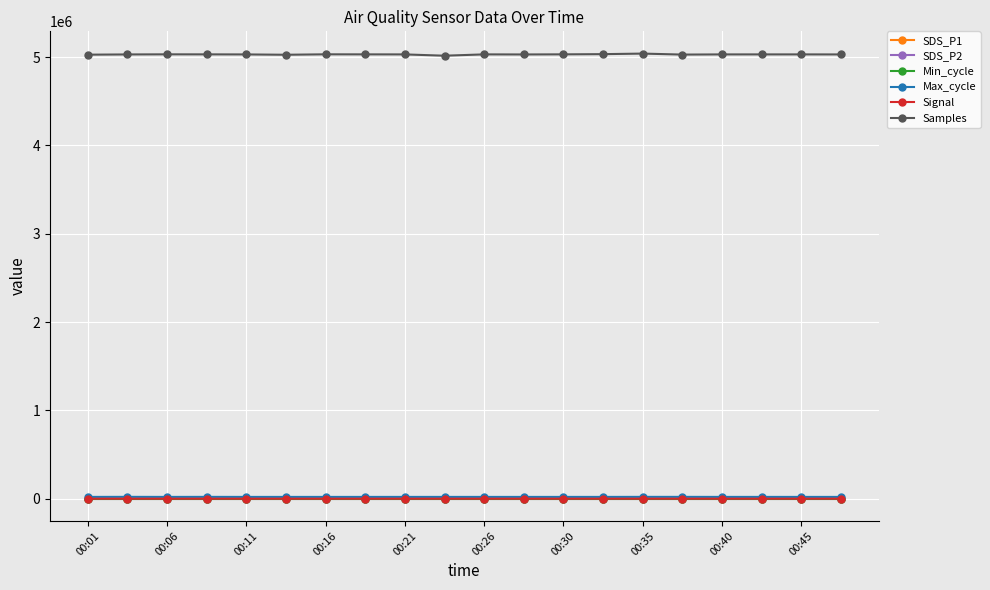

What is the average value of the Min_cycle series?

28.0